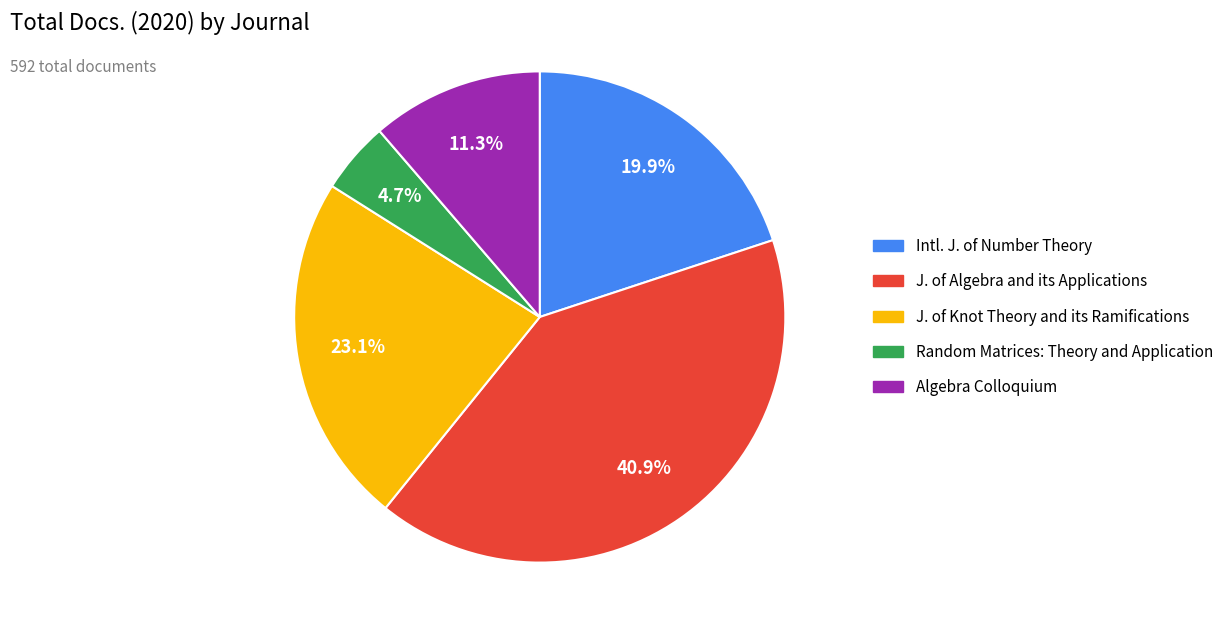

Does any single category account for the majority?

No